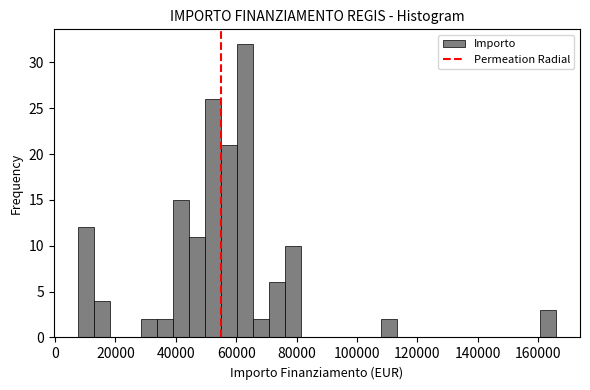

Around what value on the x-axis is the tallest bar? Give the approximate position of its centre, as read against the axis.

62000